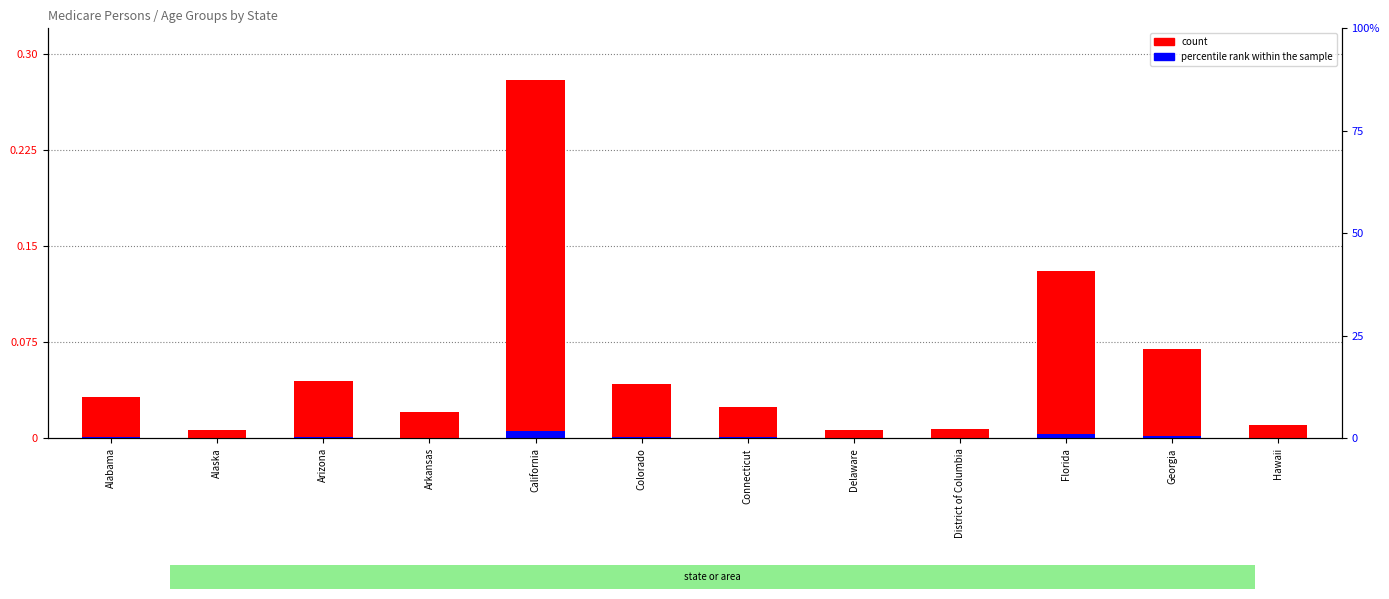

Which category has the highest value across all series?

California